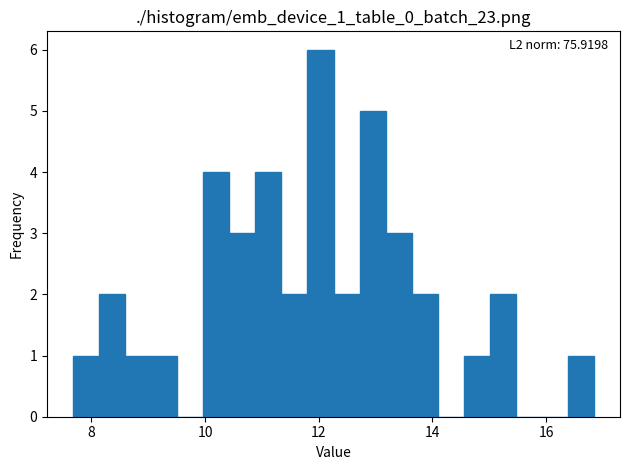

Around what value on the x-axis is the tallest bar? Give the approximate position of its centre, as read against the axis.

12.0